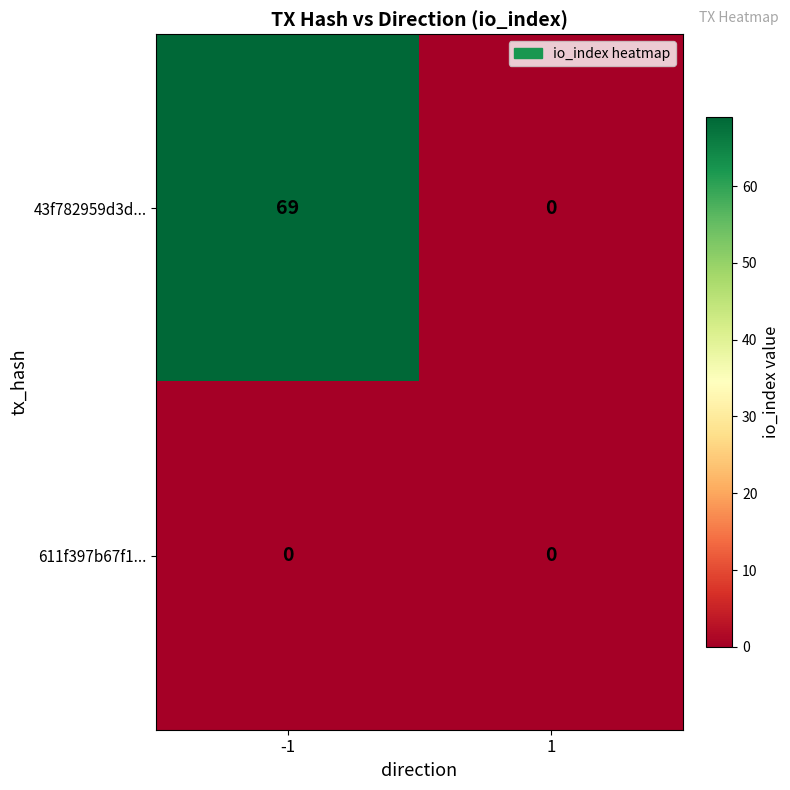

Which series has the largest total across all categories?

43f782959d3d...